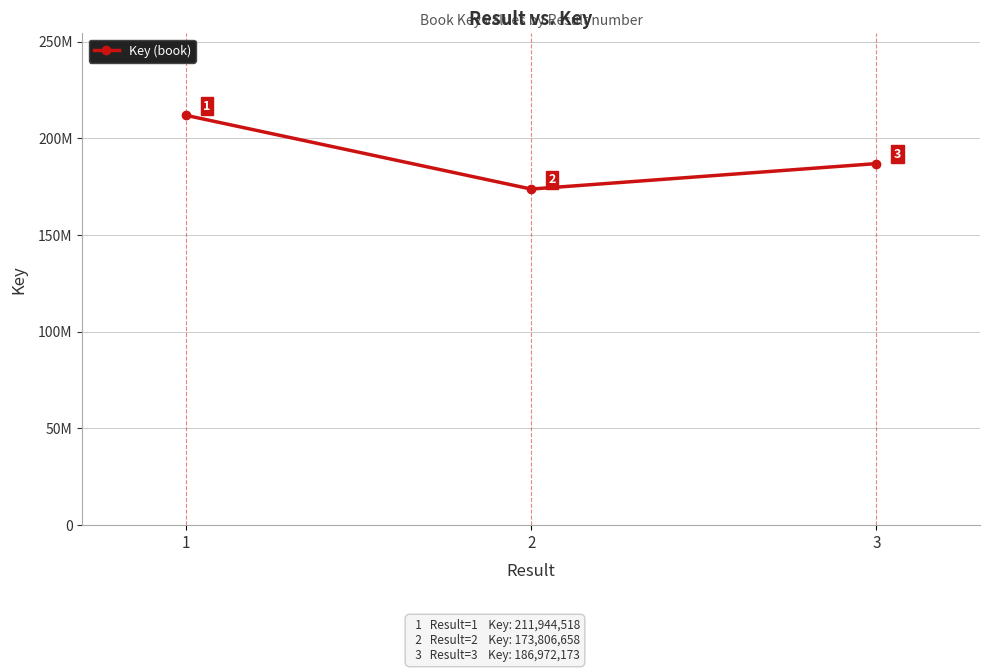

Rank the categories by value from highest to lowest.

1, 3, 2